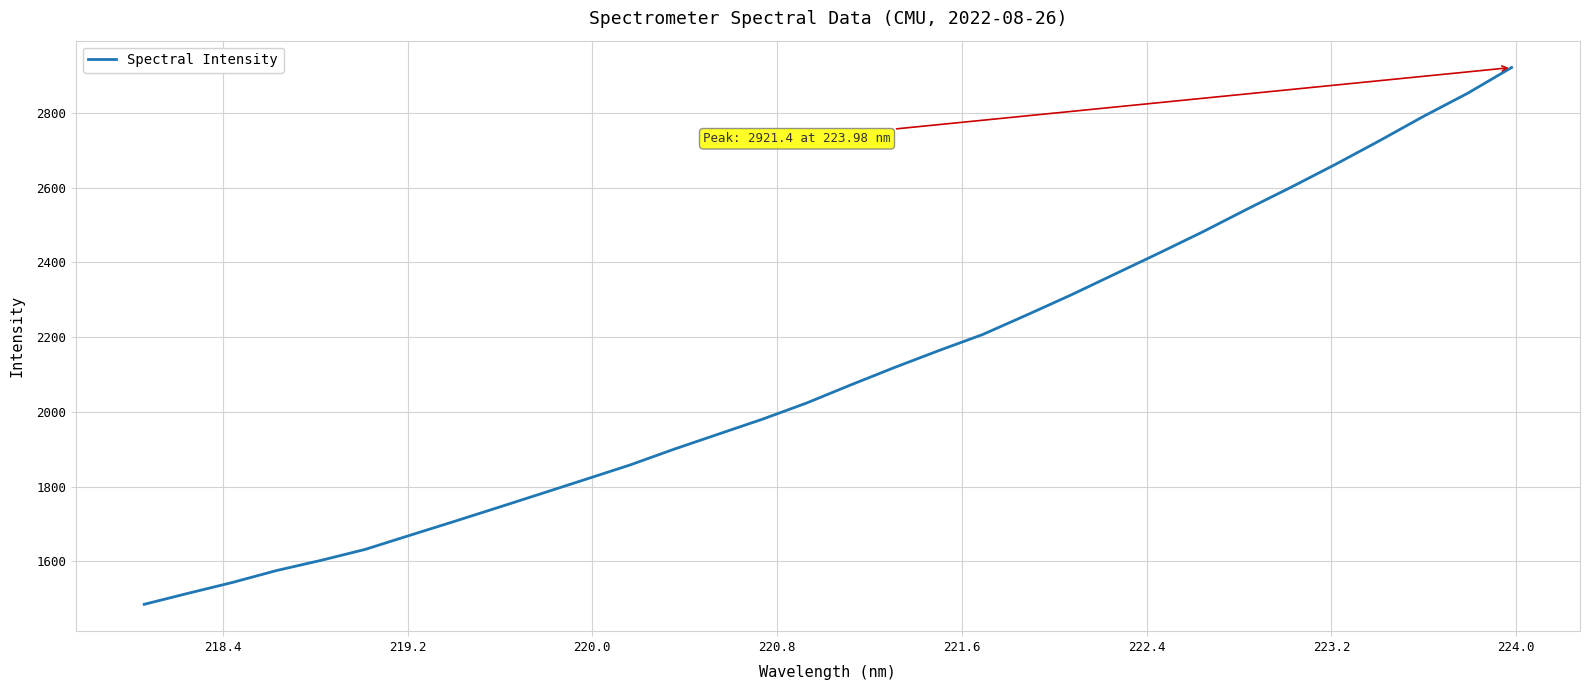

How many lines are shown in the chart?

1